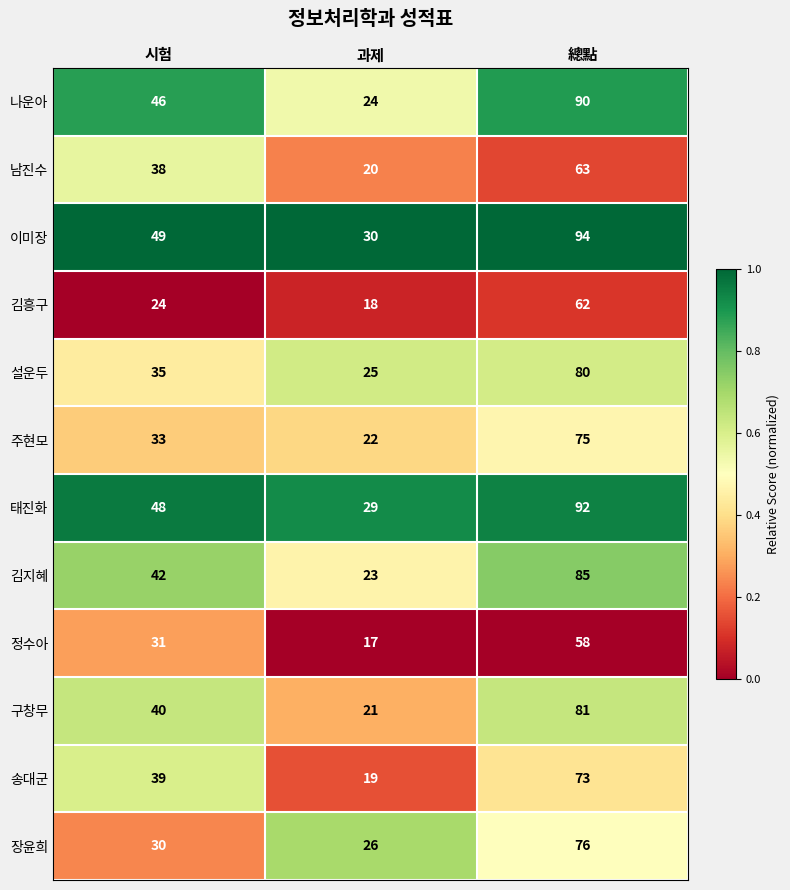

What is the total value across all series at 시험?

455